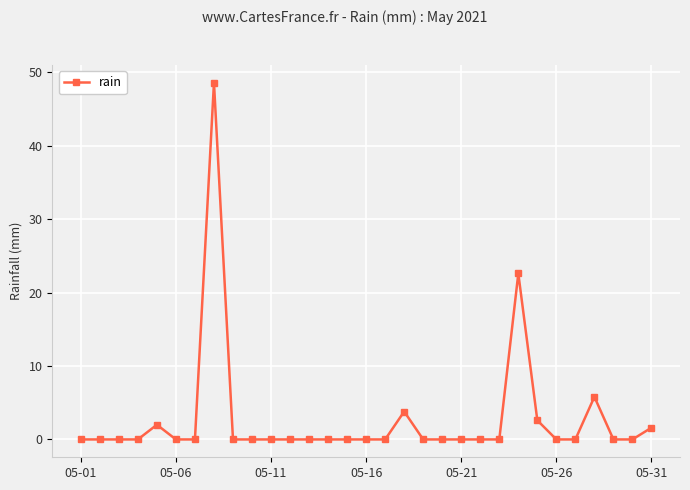

Count the number of data series in this chart.

1